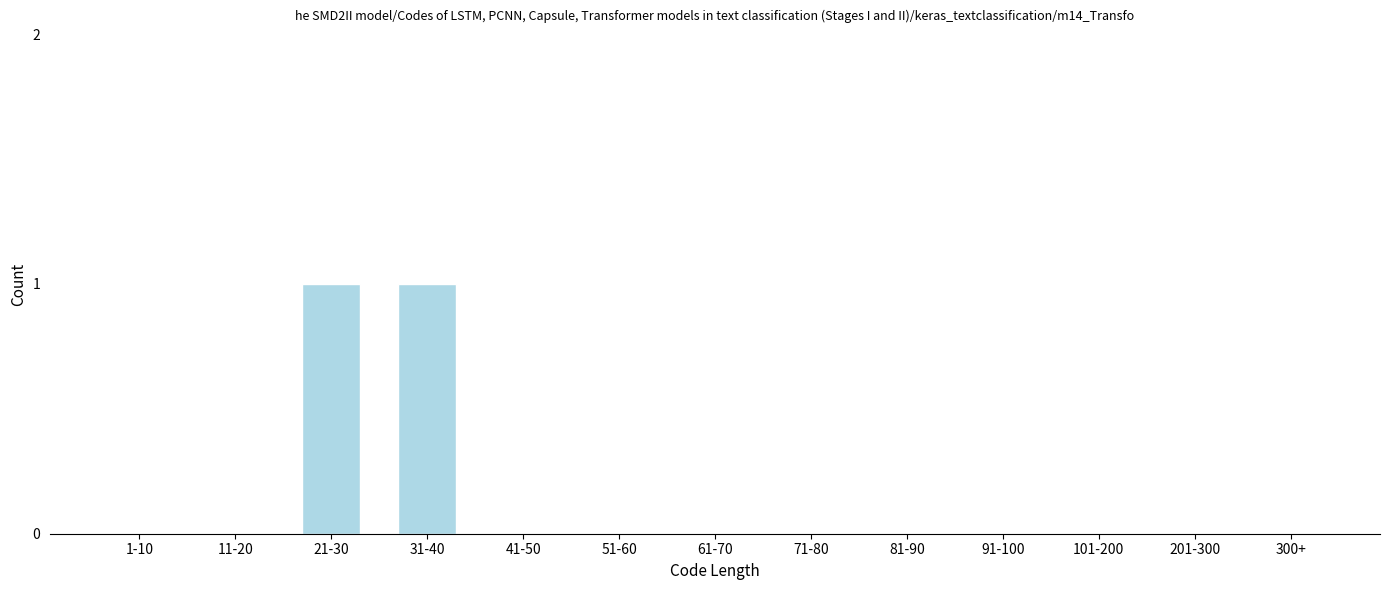

Reading right to left, extract all data points from this chart.

300+=0	201-300=0	101-200=0	91-100=0	81-90=0	71-80=0	61-70=0	51-60=0	41-50=0	31-40=1	21-30=1	11-20=0	1-10=0